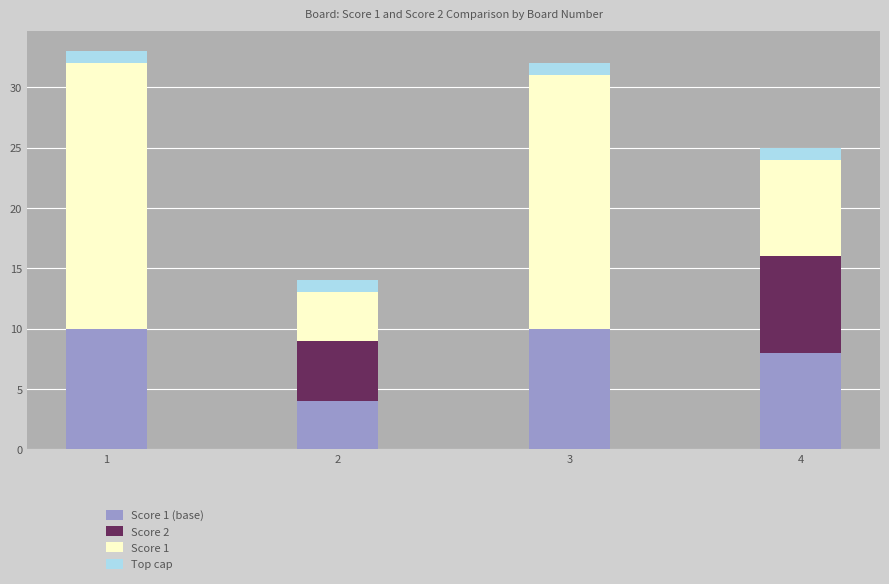

What is the minimum value for Score 1 (base)?

4